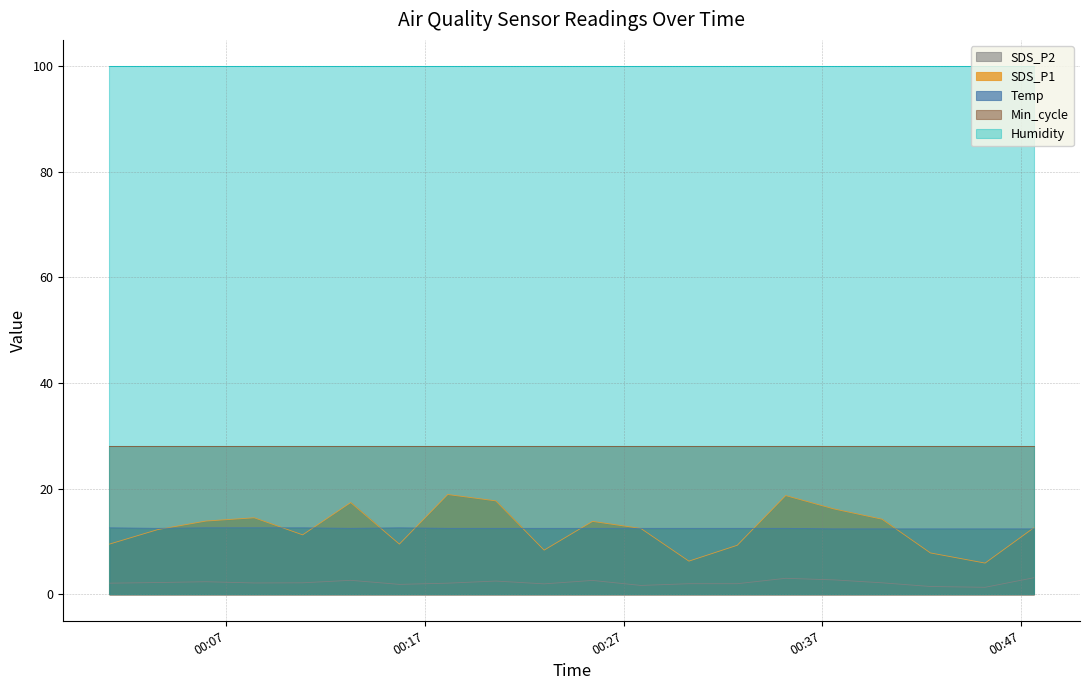

True or false: SDS_P2 has a value of 2.4 at 2021/05/22 00:05:59.

True